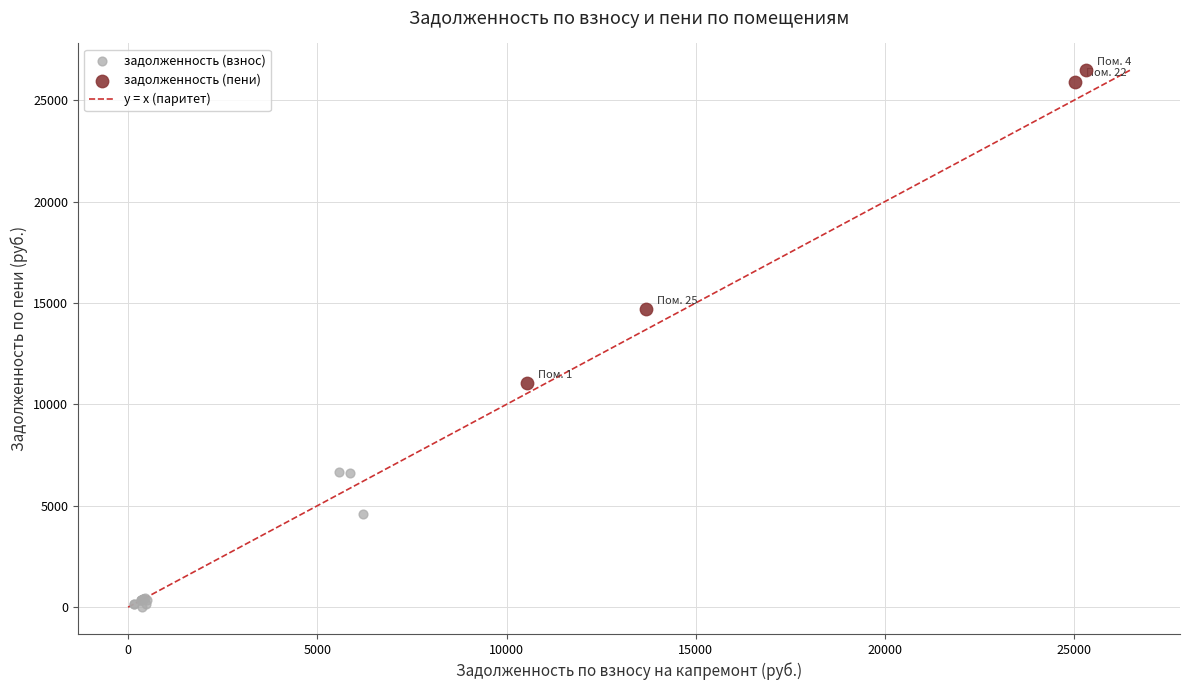

Which series has the largest Y range (max minus min)?

задолженность (пени)